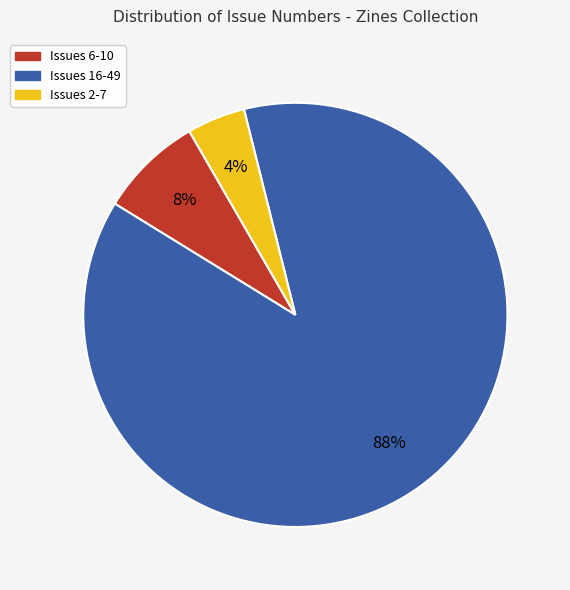

Does any single category account for the majority?

Yes